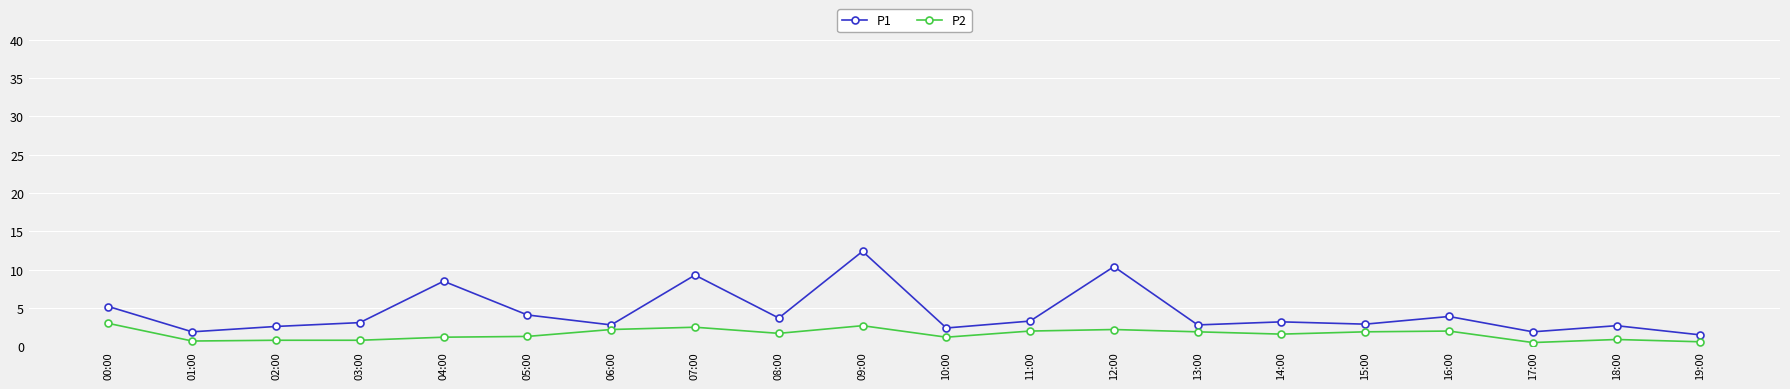

What is the difference between the maximum and minimum values in the P2 series?

2.5